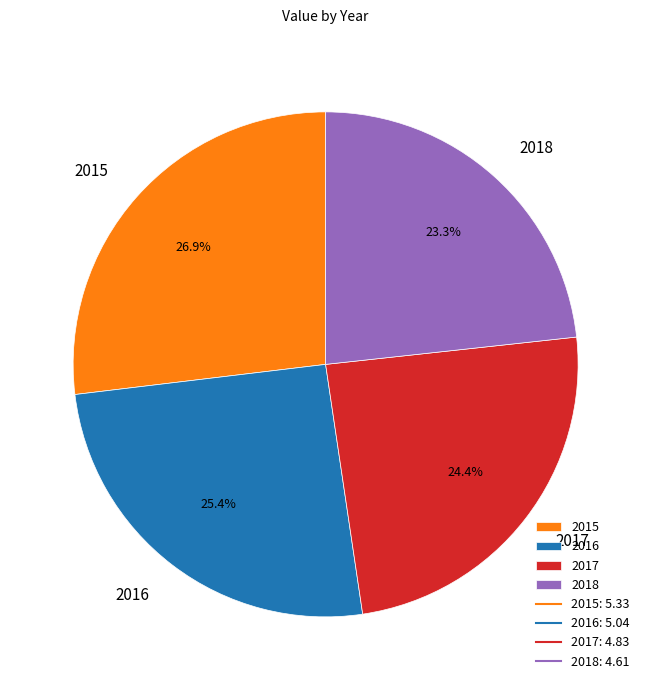

True or false: 2015 accounts for 27% of the total.

True